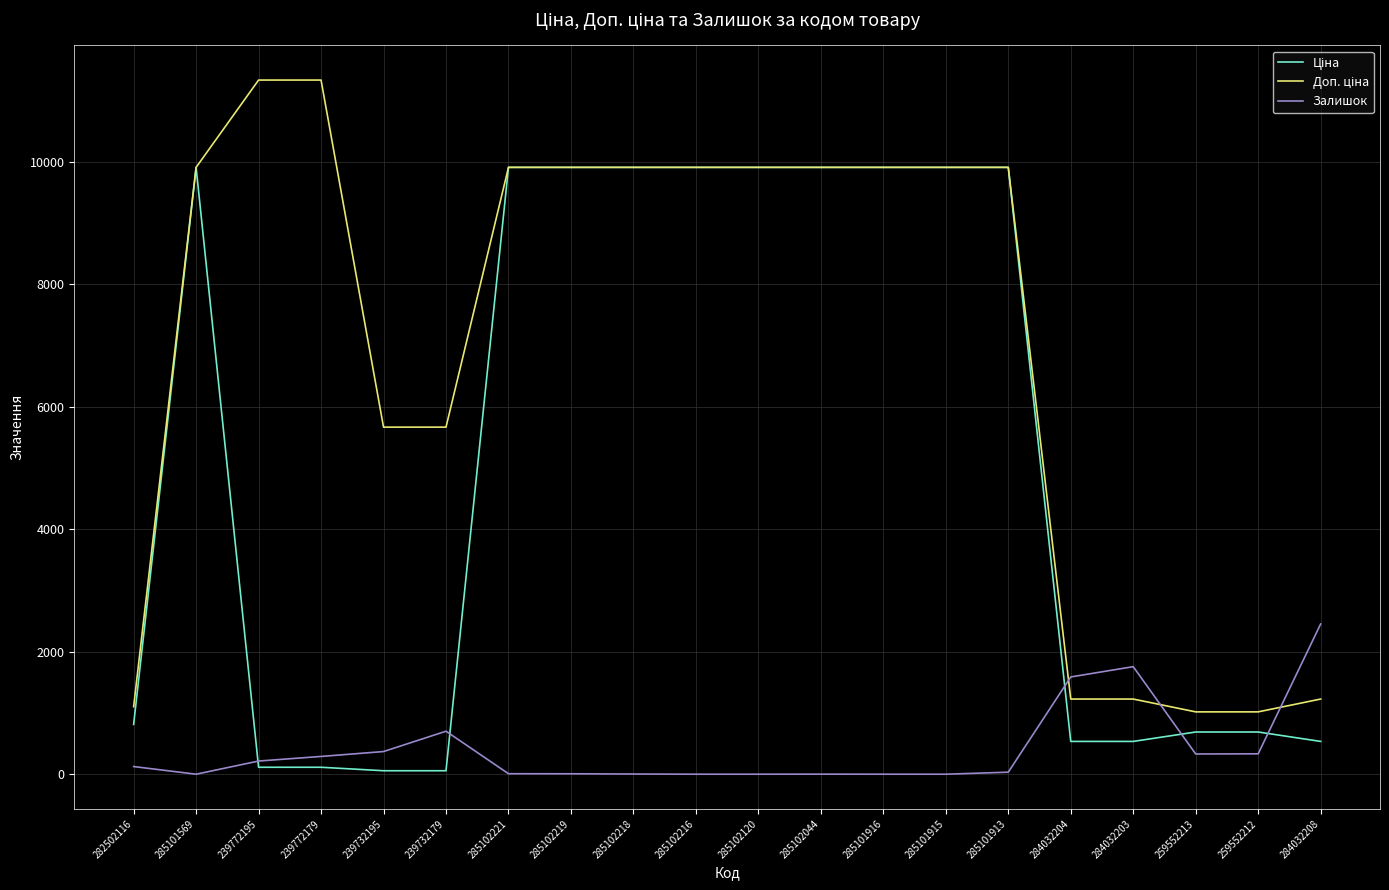

True or false: Залишок has a value of 667.2 at 284032203.

False